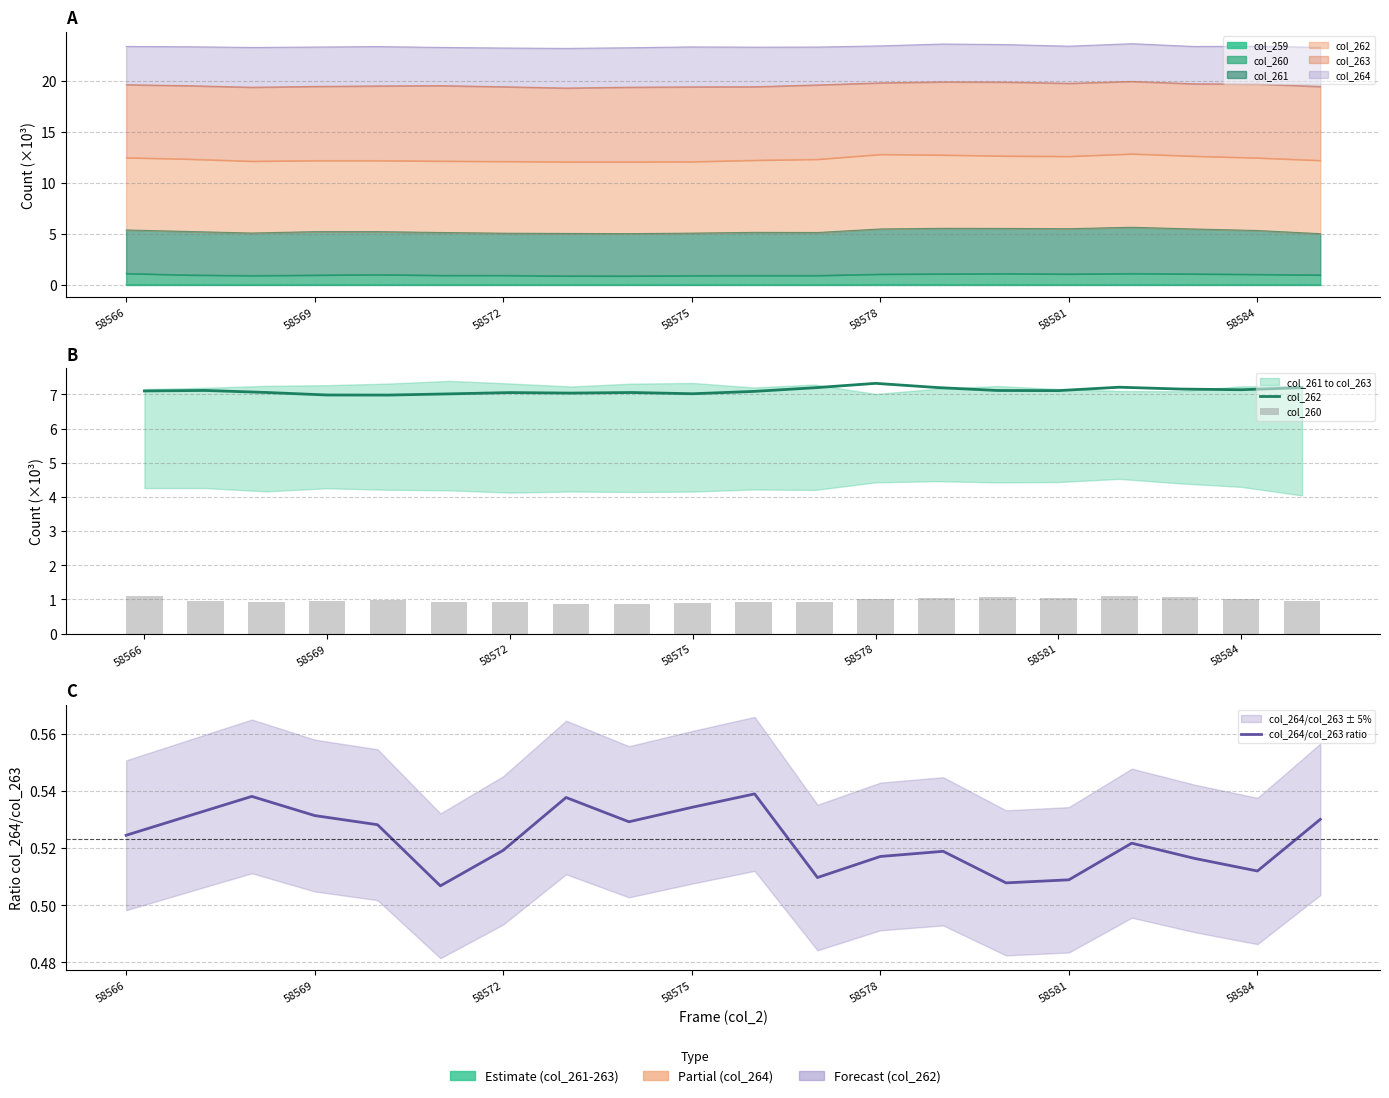

What is the average value of the col_262 series?

7.1